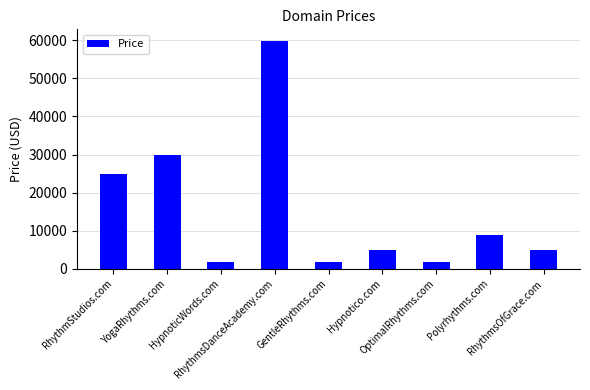

What is the maximum value shown in the chart?

59888